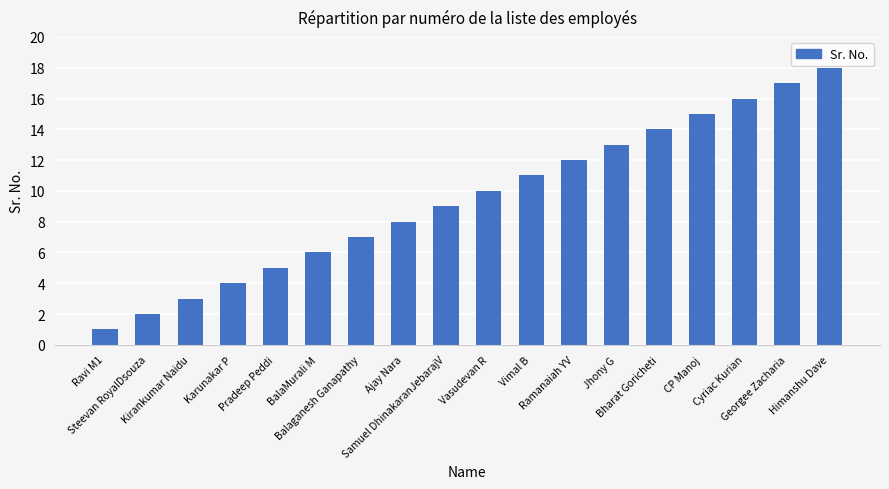

Reading left to right, transcribe all the data shown in this chart.

Ravi M1=1	Steevan RoyalDsouza=2	Kirankumar Naidu=3	Karunakar P=4	Pradeep Peddi=5	BalaMurali M=6	Balaganesh Ganapathy=7	Ajay Nara=8	Samuel DhinakaranJebarajV=9	Vasudevan R=10	Vimal B=11	Ramanaiah YV=12	Jhony G=13	Bharat Goricheti=14	CP Manoj=15	Cyriac Kurian=16	Georgee Zacharia=17	Himanshu Dave=18